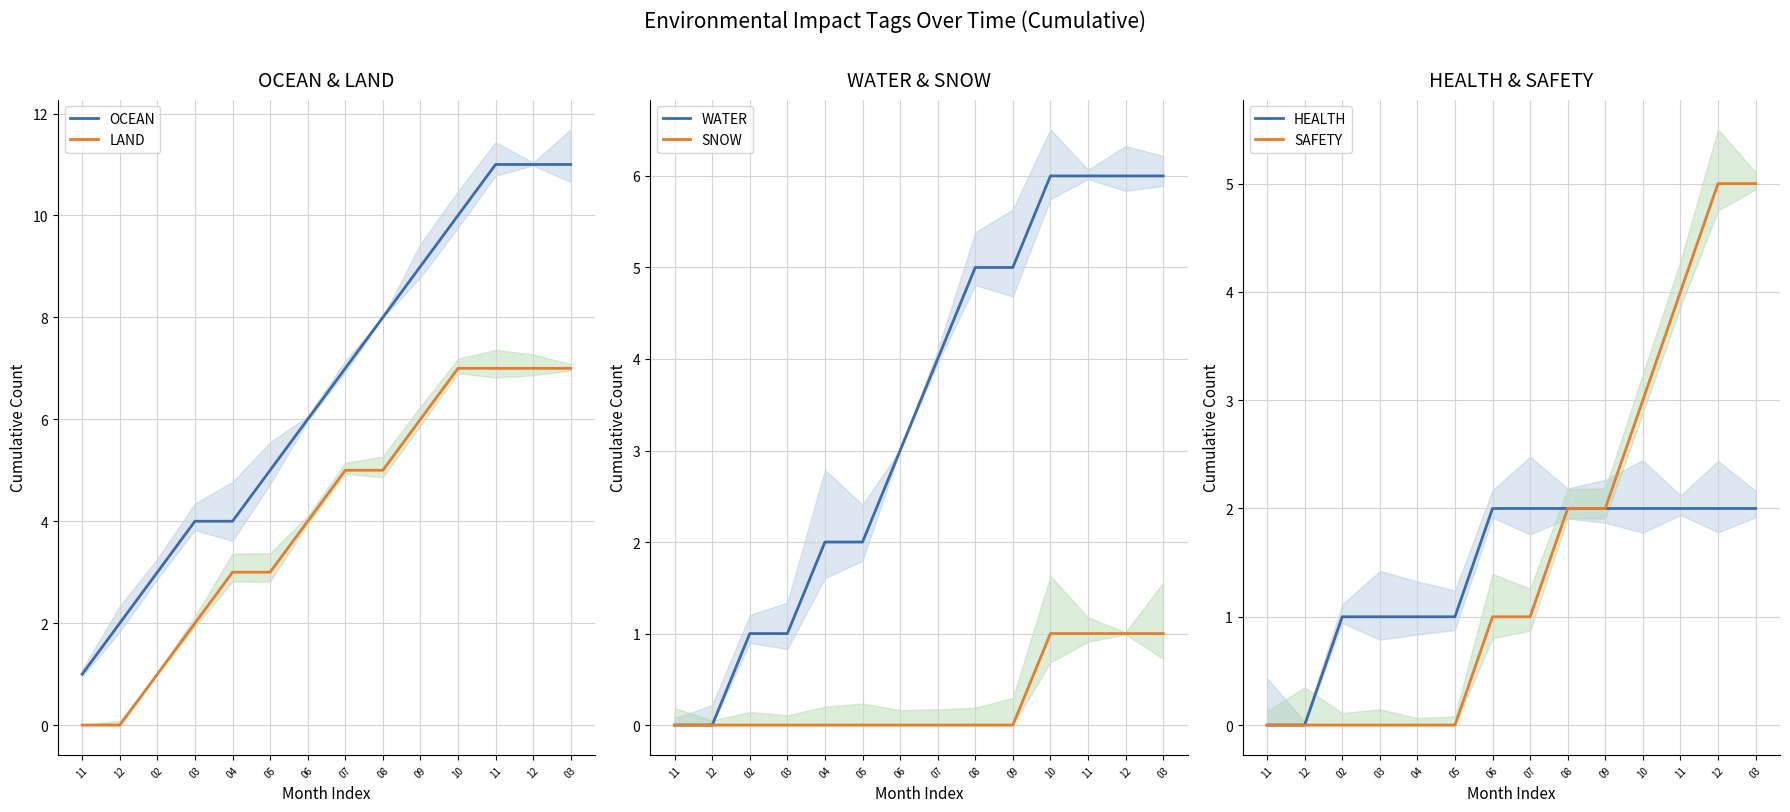

How many lines are shown in the chart?

6